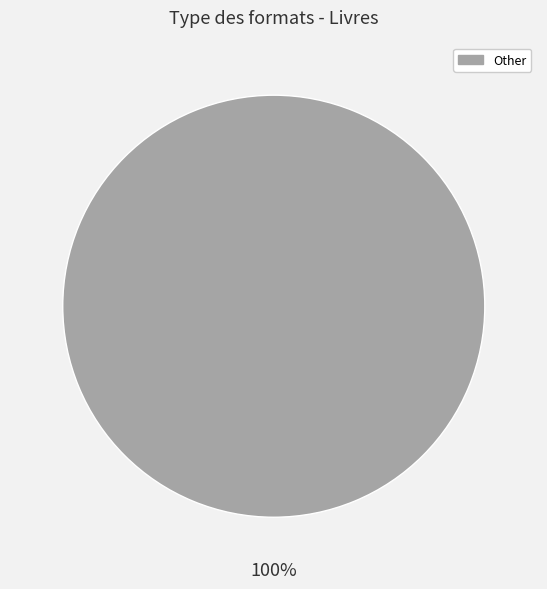

Which slice represents more than half of the pie?

Other